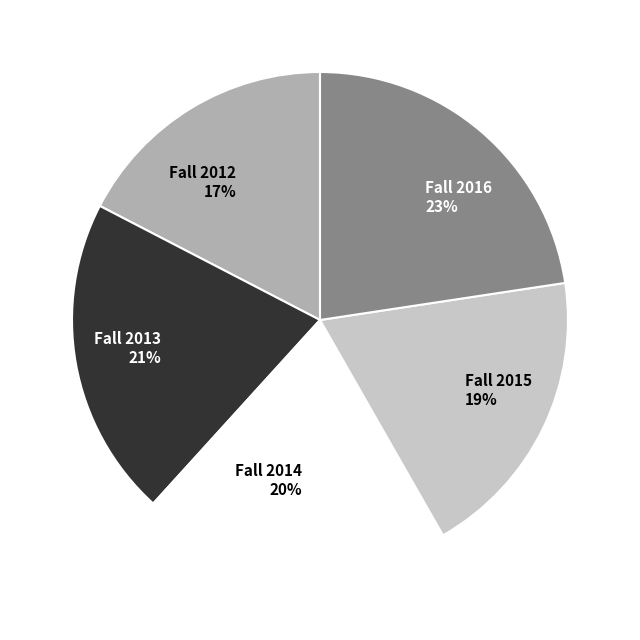

What is the largest slice in the pie chart?

Fall 2016